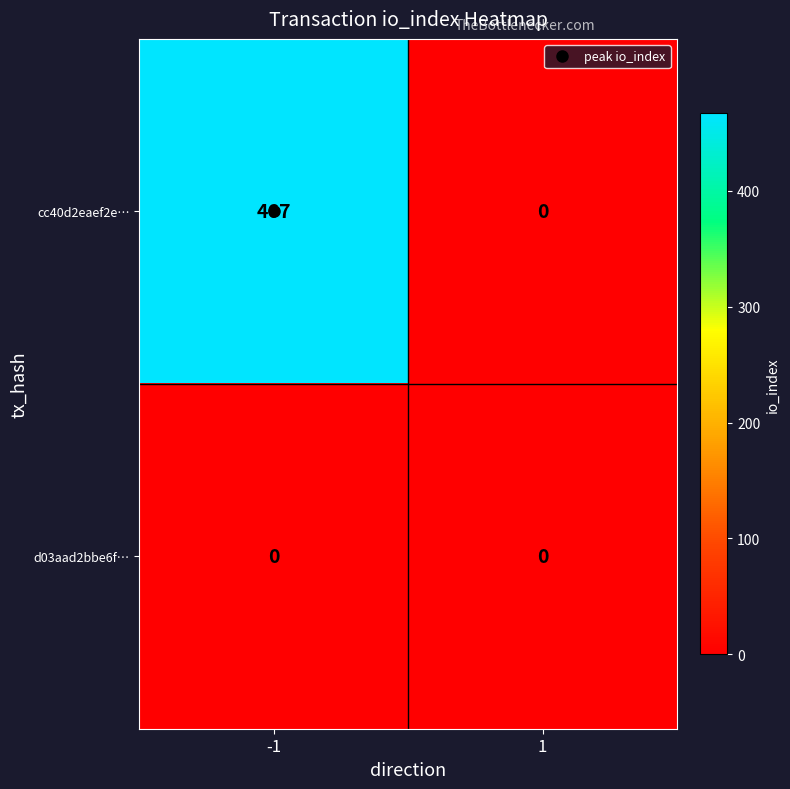

What is the difference between the cc40d2eaef2e… values at 1 and -1?

467